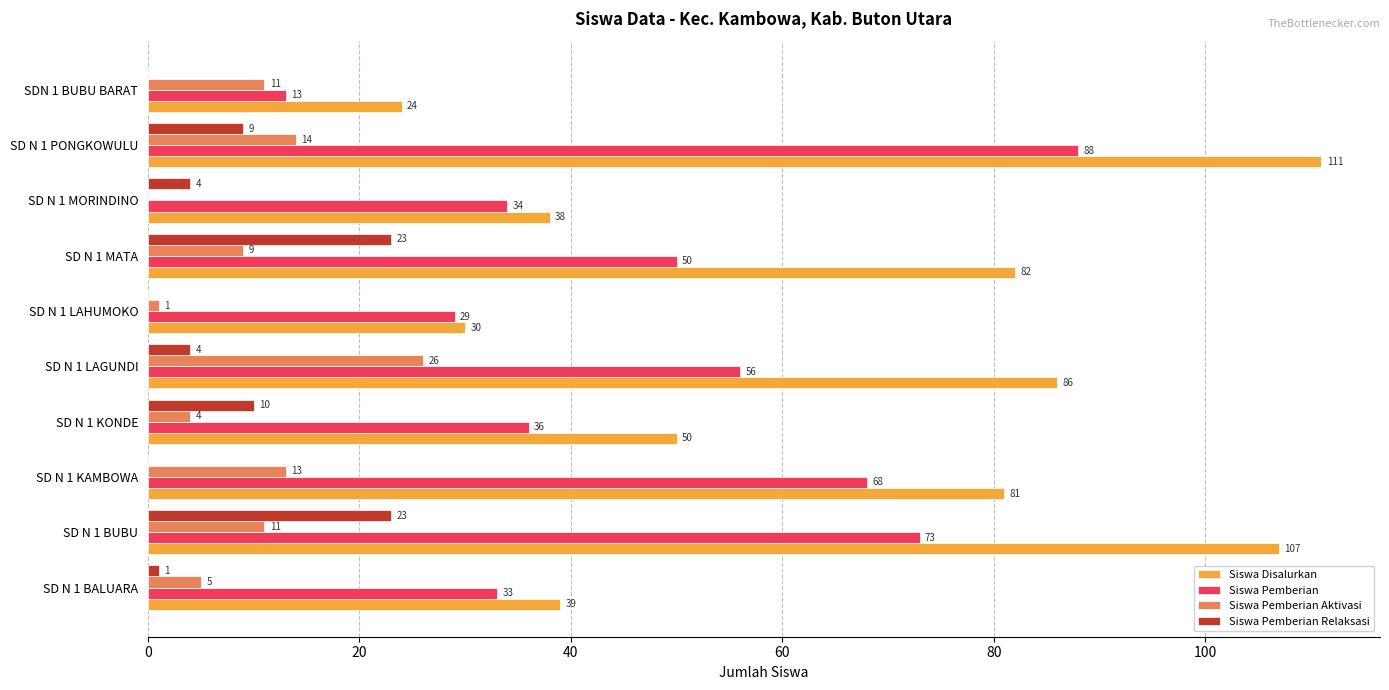

At which category is the sum across all series the highest?

SD N 1 PONGKOWULU